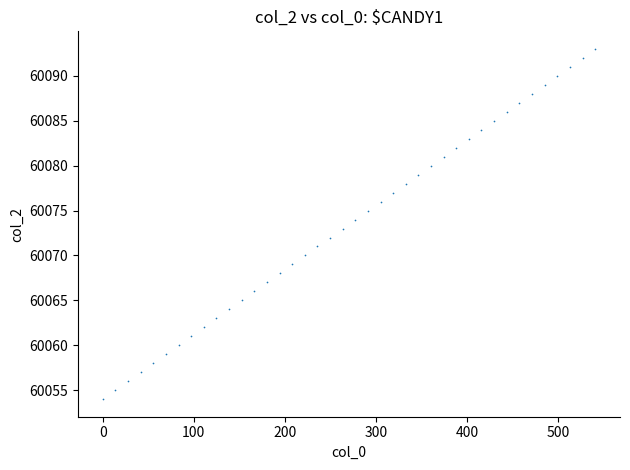

What is the range of Y values (max minus min)?

39